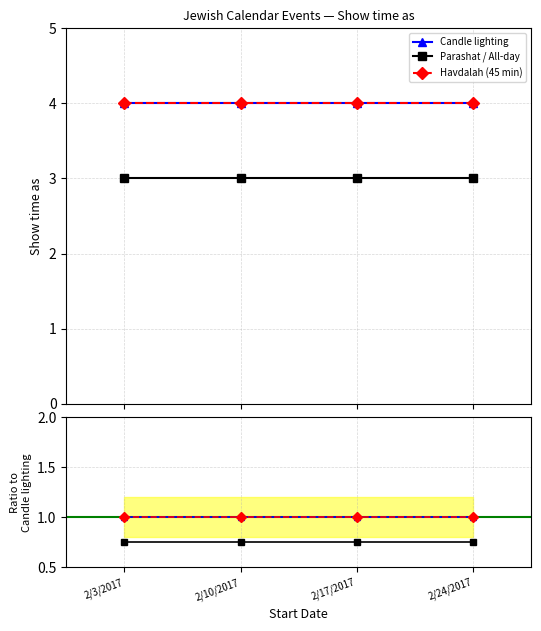

Count the number of data series in this chart.

3